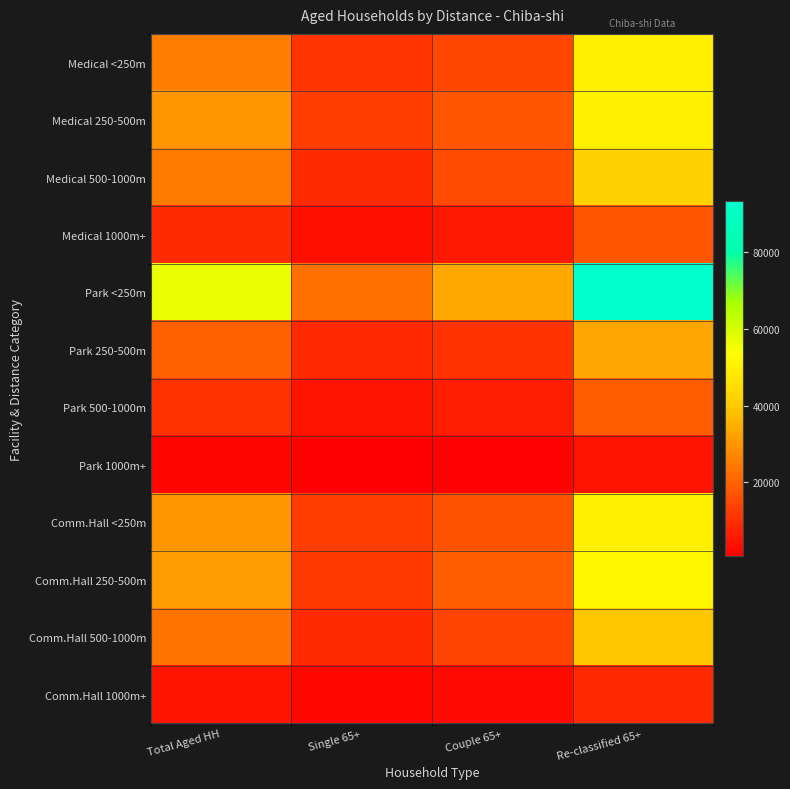

Which series has the largest total across all categories?

Park <250m